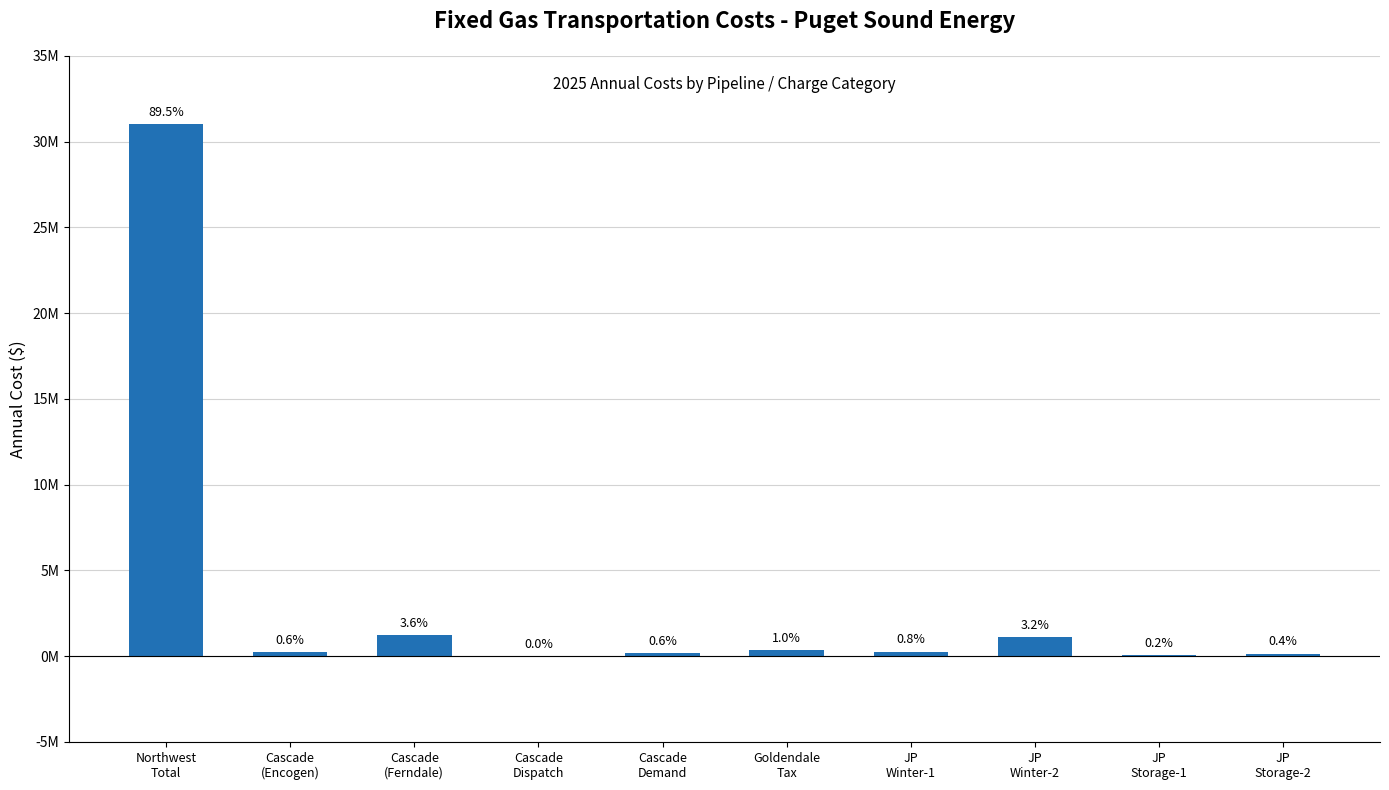

What is the value of the 5th bar from the left?

192107.3